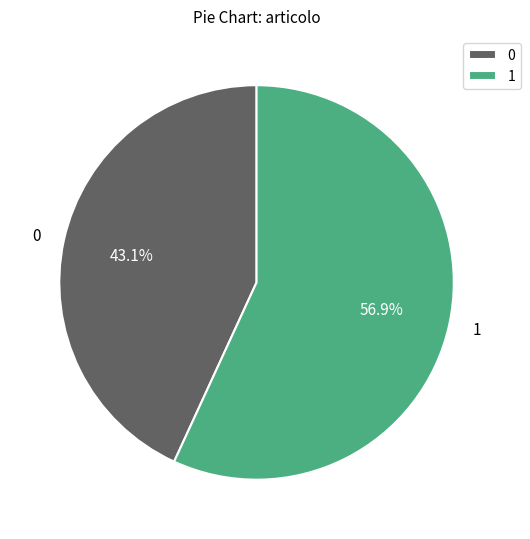

How many slices are in this pie chart?

2